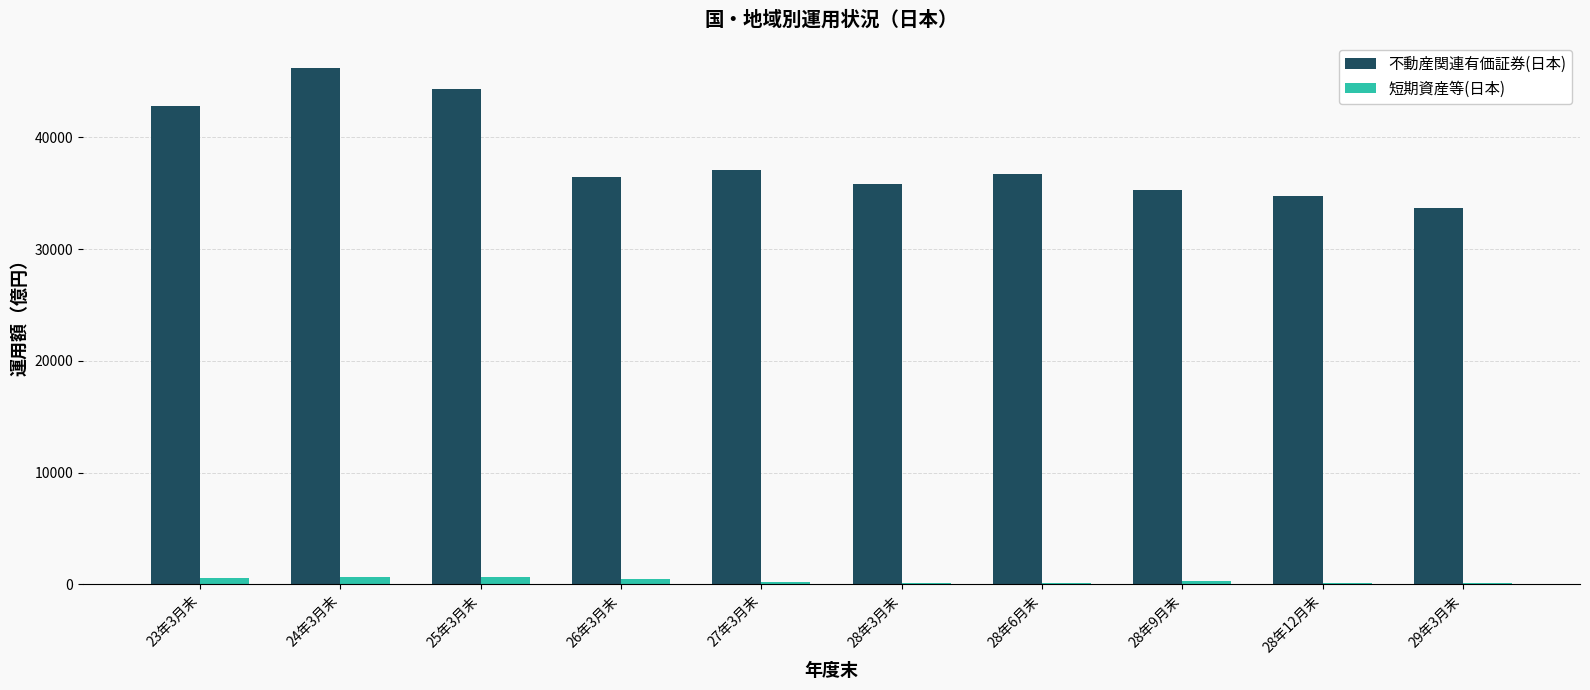

What is the difference between the maximum and minimum values in the 不動産関連有価証券(日本) series?

12502.8